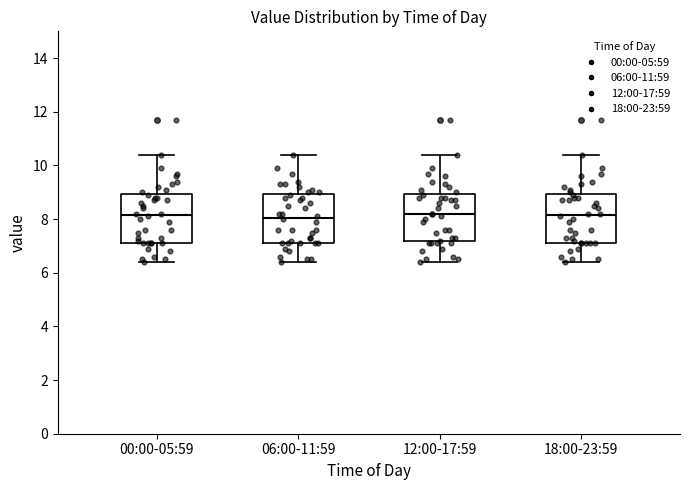

Reading left to right, read every box against the y-axis: the position of its median line, the range the box covers, and the ends of its whiskers. The values are not printed on the chart, so give them approximately, as read against the axis.

00:00-05:59: median 8.2, box 7.2 to 9.0, whiskers 6.4 to 10.4
06:00-11:59: median 8.0, box 7.2 to 9.0, whiskers 6.4 to 10.4
12:00-17:59: median 8.2, box 7.2 to 9.0, whiskers 6.4 to 10.4
18:00-23:59: median 8.2, box 7.2 to 9.0, whiskers 6.4 to 10.4